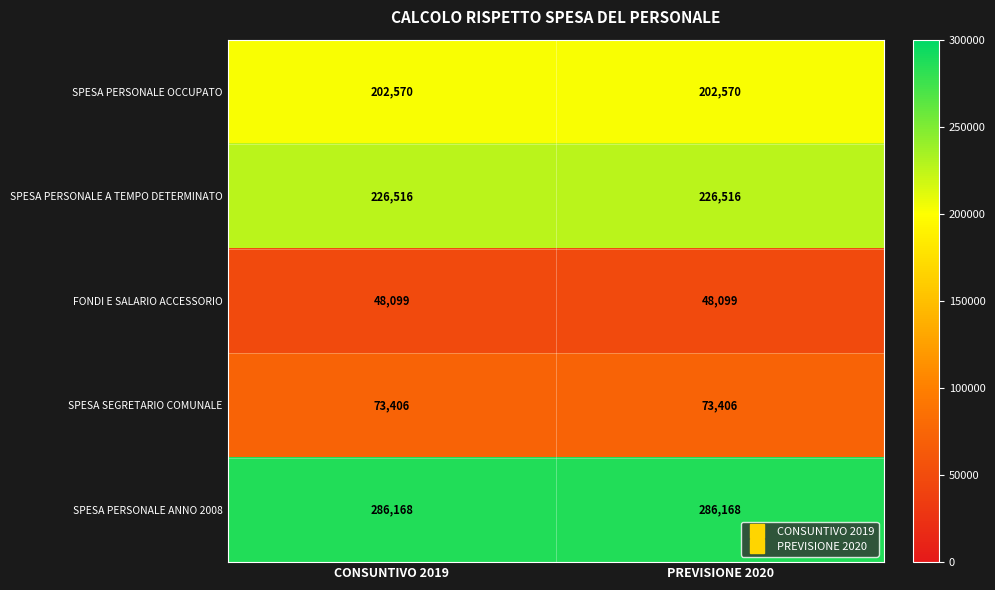

What is the sum of the SPESA SEGRETARIO COMUNALE values at PREVISIONE 2020 and CONSUNTIVO 2019?

146812